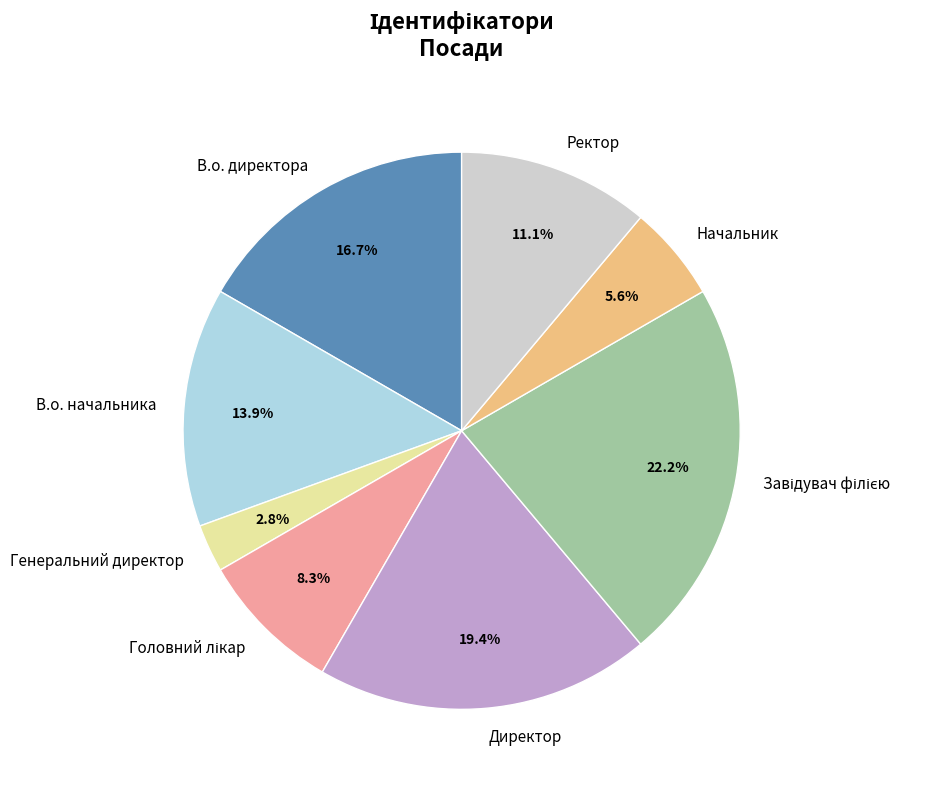

Is it true that В.о. начальника is 2% of the pie?

False